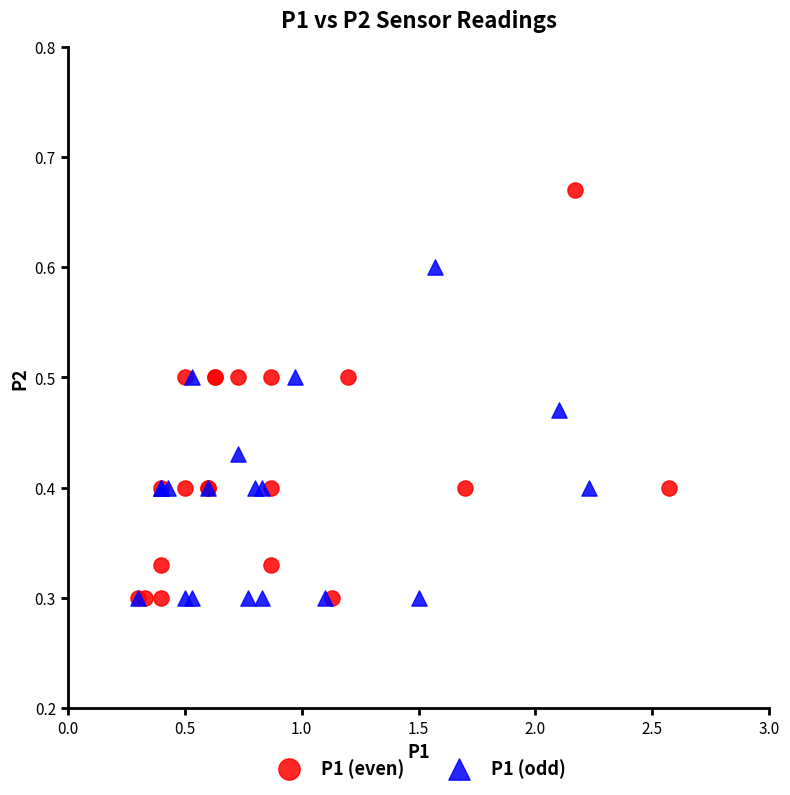

Which series reaches the maximum Y coordinate?

P1 (even)